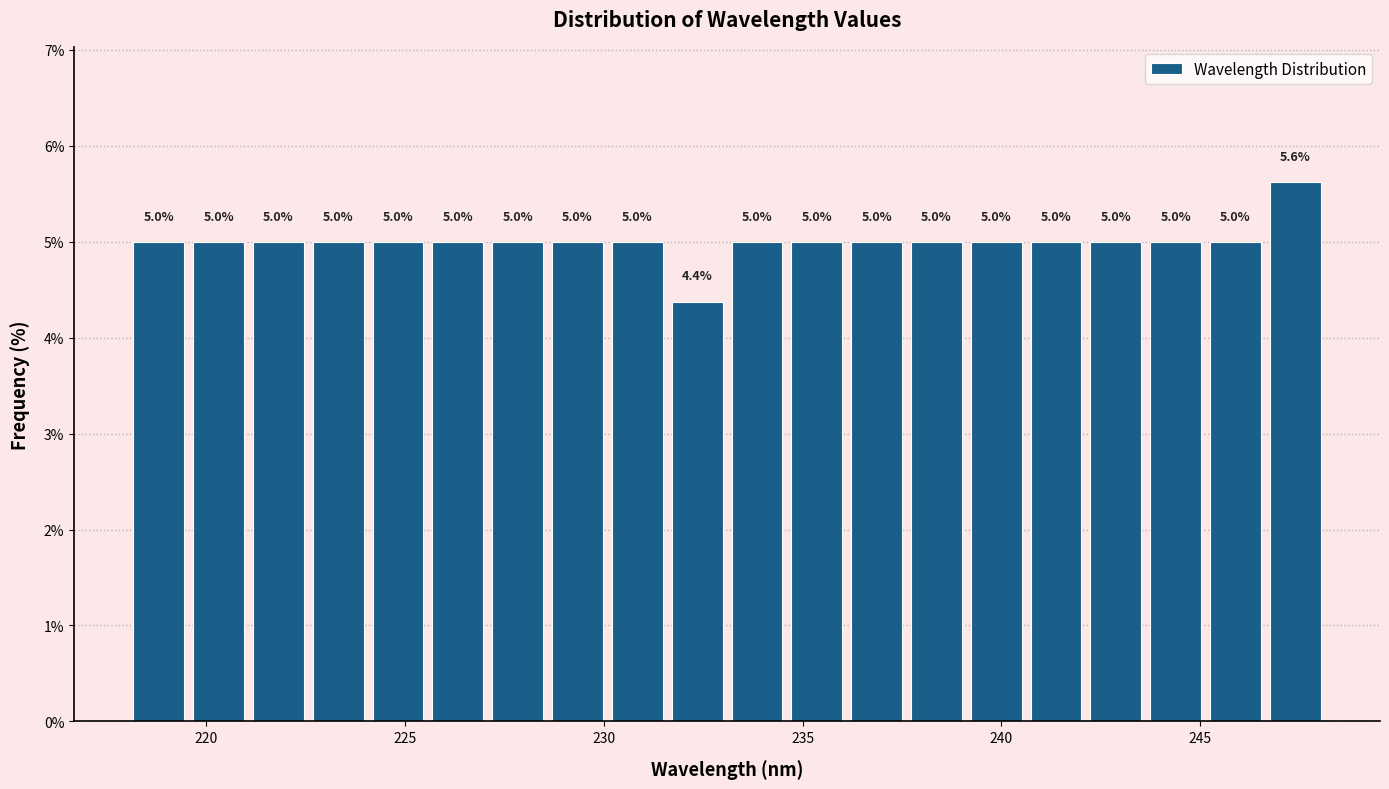

Around what value on the x-axis is the tallest bar? Give the approximate position of its centre, as read against the axis.

247.5